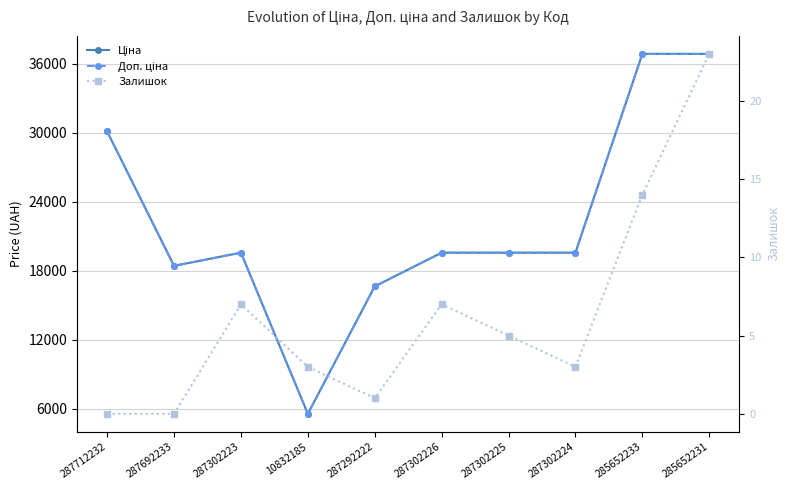

True or false: Залишок has a value of 4.2 at 10832185.

False